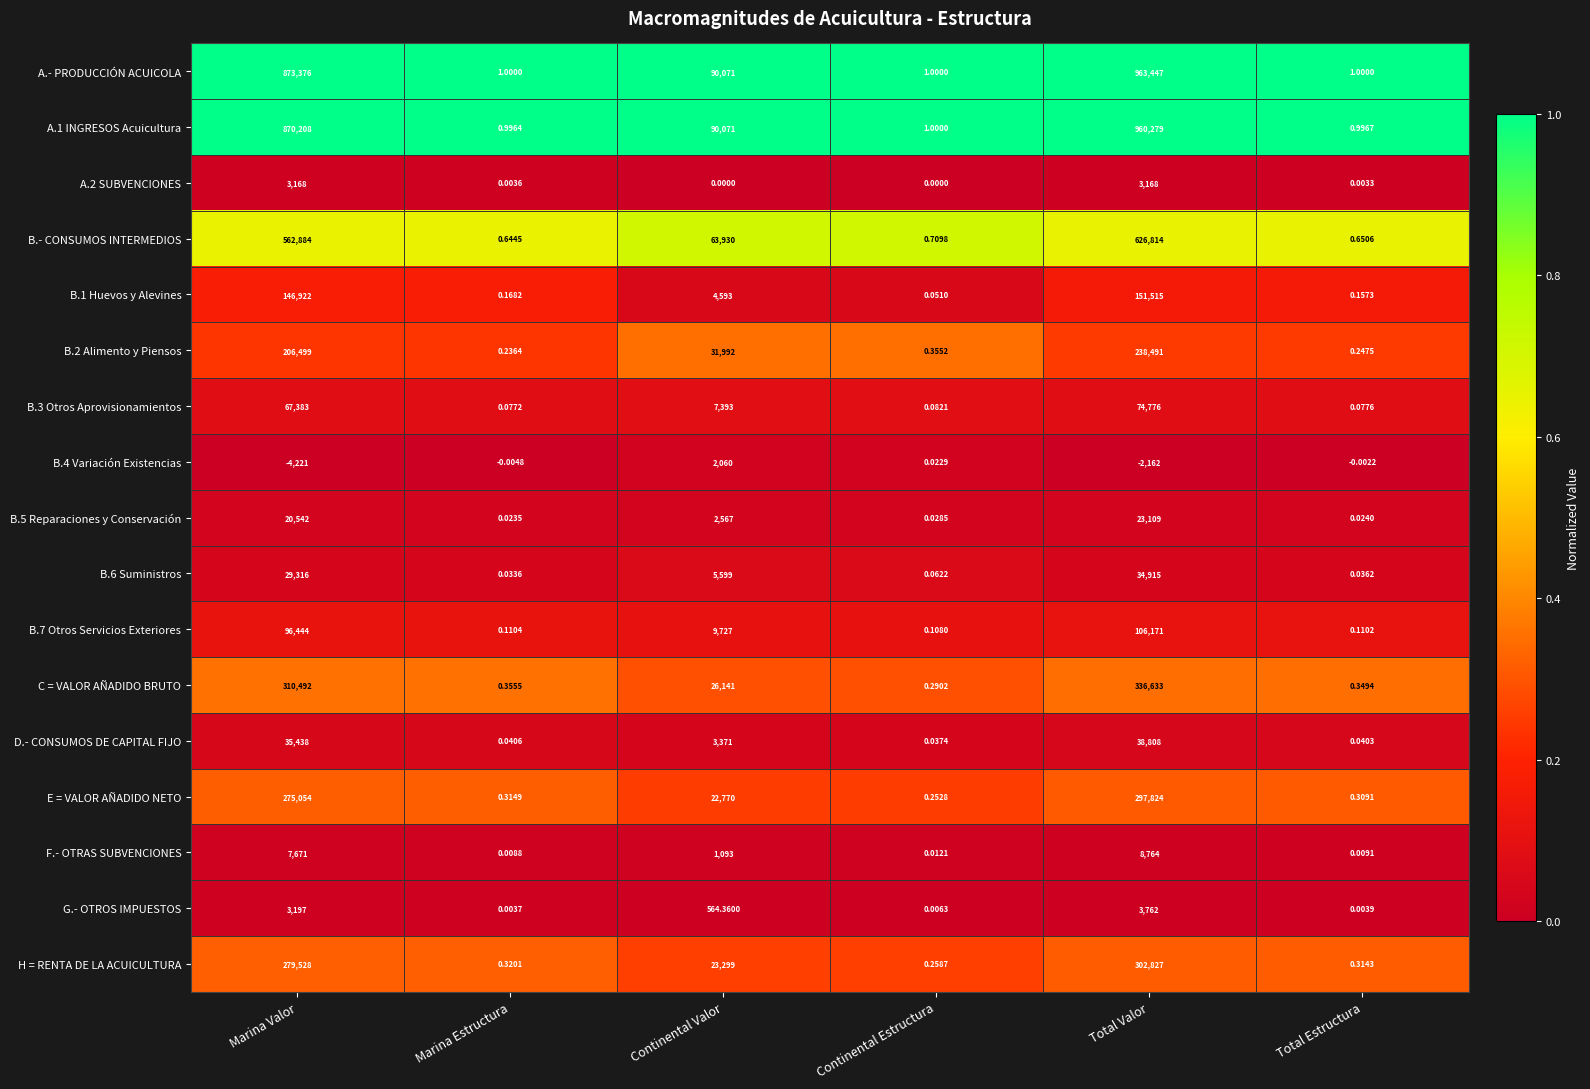

What is the maximum value shown in the chart?

963447.0